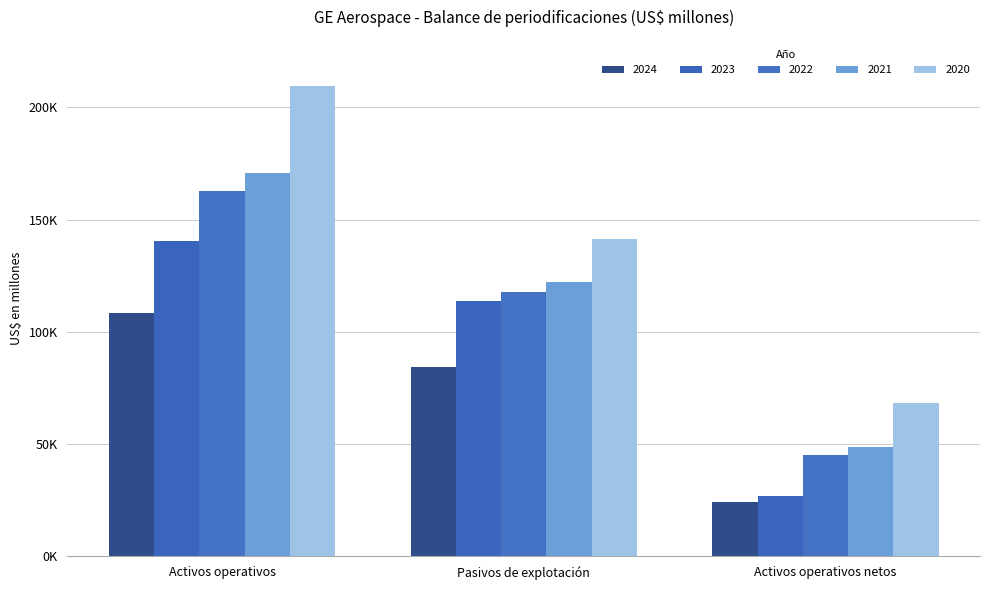

At which label does 2020 first exceed 141312?

Activos operativos